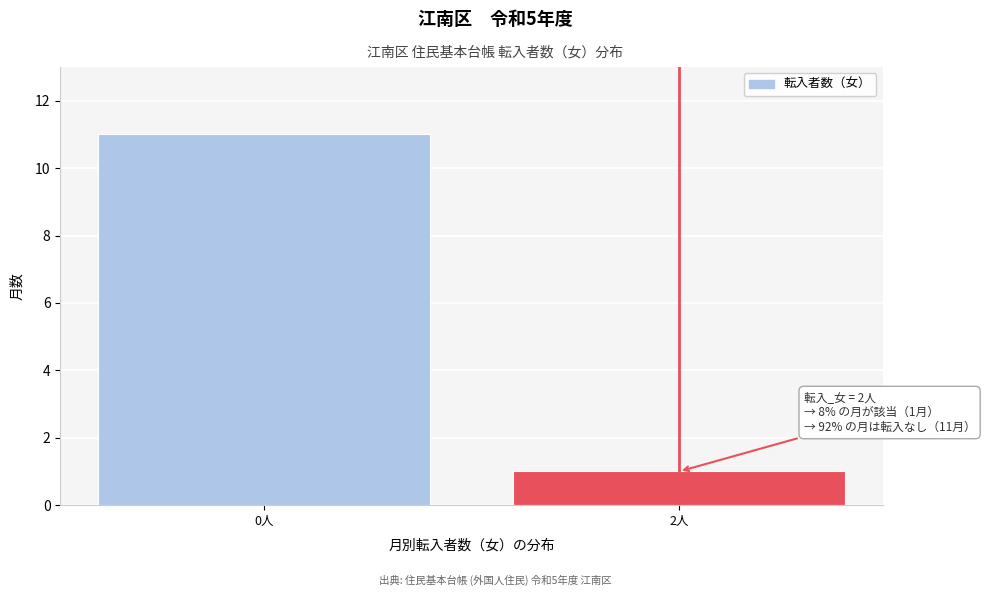

Reading left to right, what are all the values shown in this chart?

0人=11	2人=1